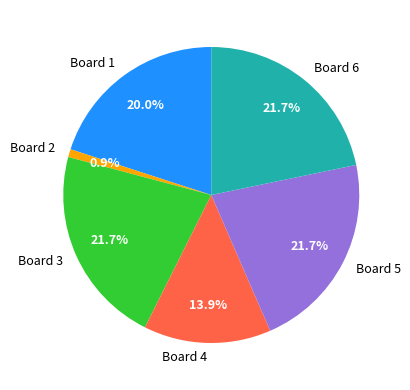

What is the smallest slice in the pie chart?

Board 2